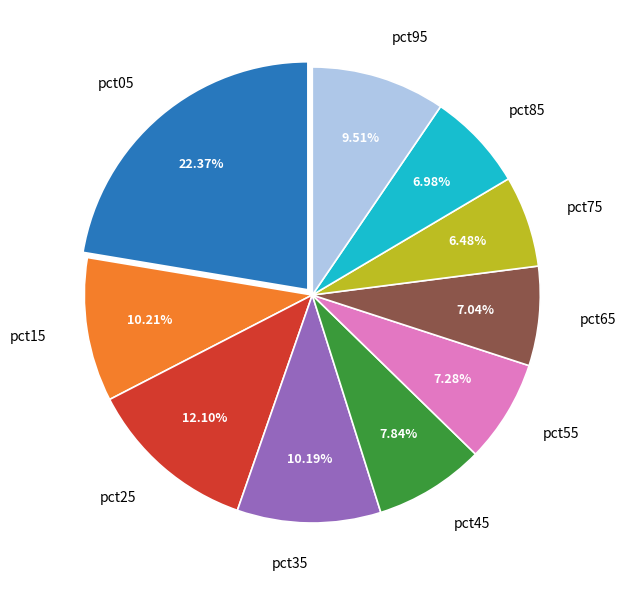

Does any single category account for the majority?

No